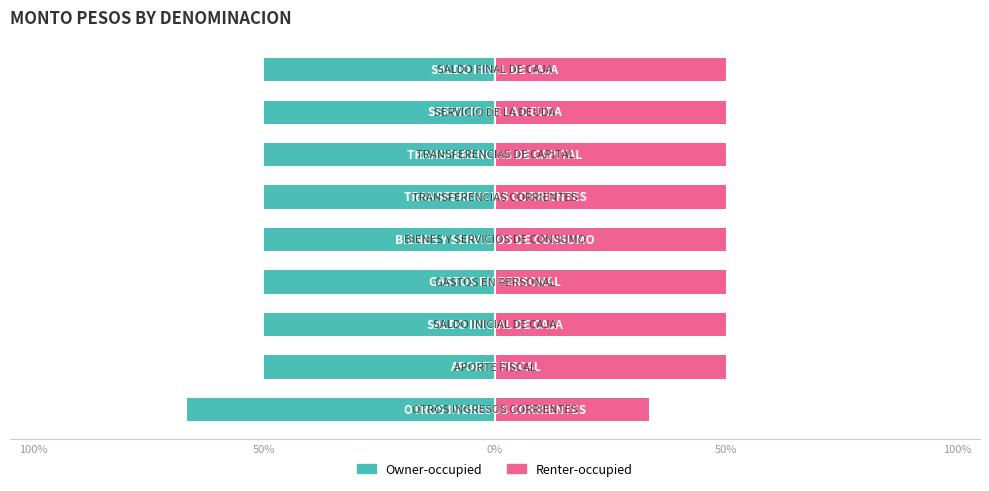

At 0%, list the series in order from smallest to largest.

Owner-occupied, Renter-occupied